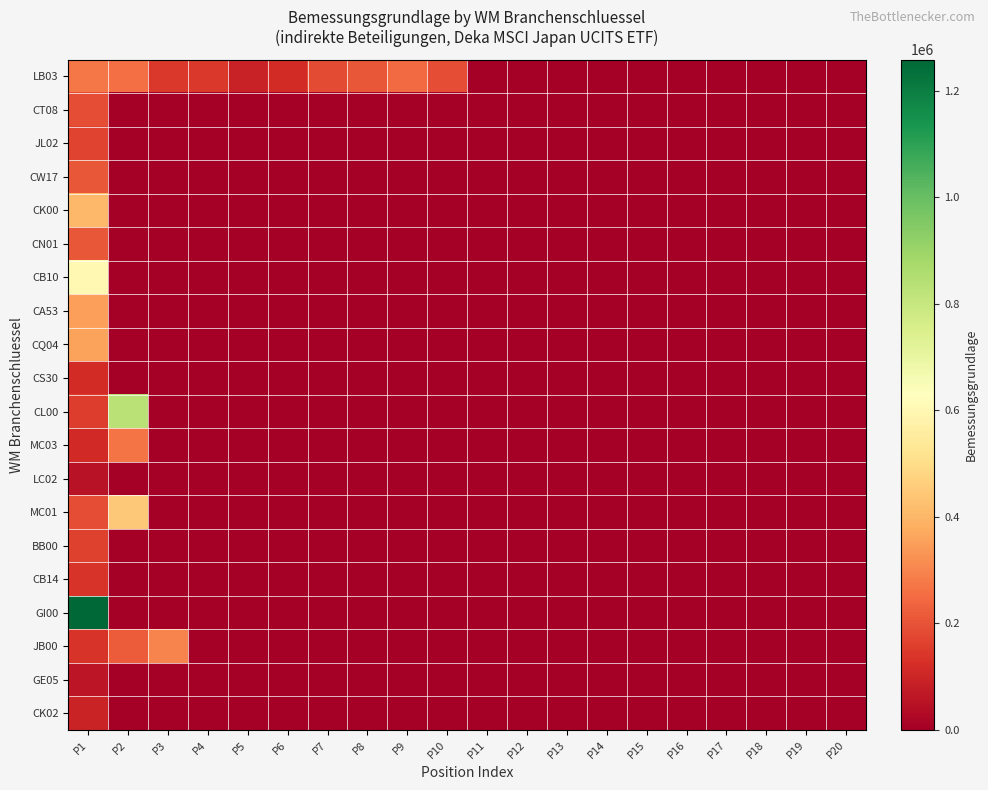

Between P10 and P20, which is larger?

P10